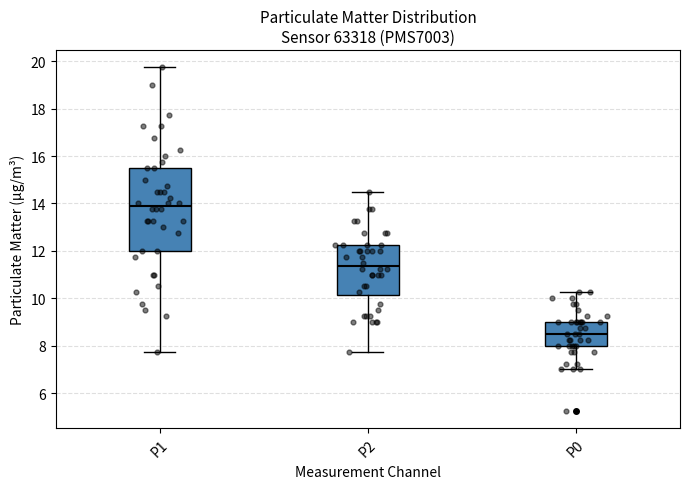

Which box's median line is the lowest?

P0